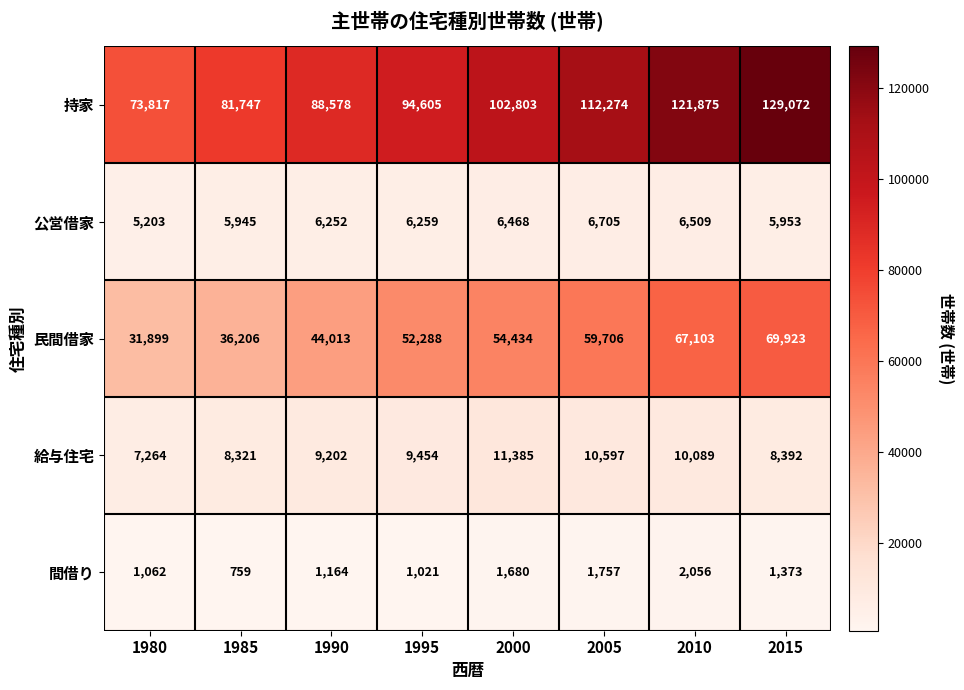

What value does the 民間借家 series have at 2010, to the nearest 50?

67100